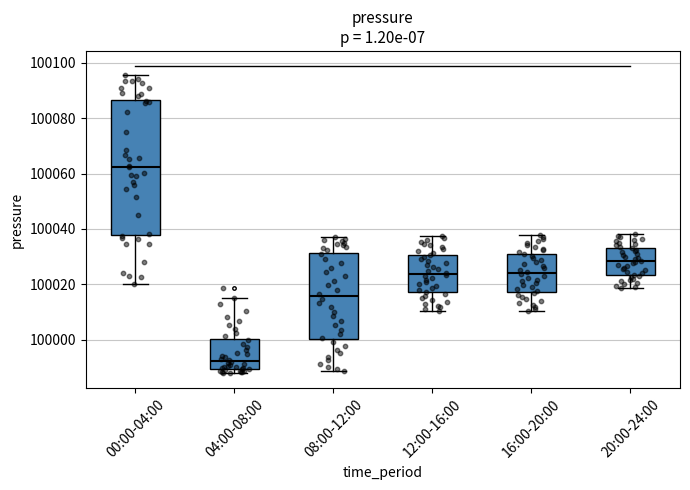

Reading left to right, read every box against the y-axis: the position of its median line, the range the box covers, and the ends of its whiskers. The values are not printed on the chart, so give them approximately, as read against the axis.

00:00-04:00: median 100062, box 100038 to 100086, whiskers 100020 to 100096
04:00-08:00: median 99992, box 99990 to 100000, whiskers 99988 to 100016
08:00-12:00: median 100016, box 100000 to 100032, whiskers 99988 to 100038
12:00-16:00: median 100024, box 100018 to 100030, whiskers 100010 to 100038
16:00-20:00: median 100024, box 100018 to 100030, whiskers 100010 to 100038
20:00-24:00: median 100028, box 100024 to 100034, whiskers 100018 to 100038